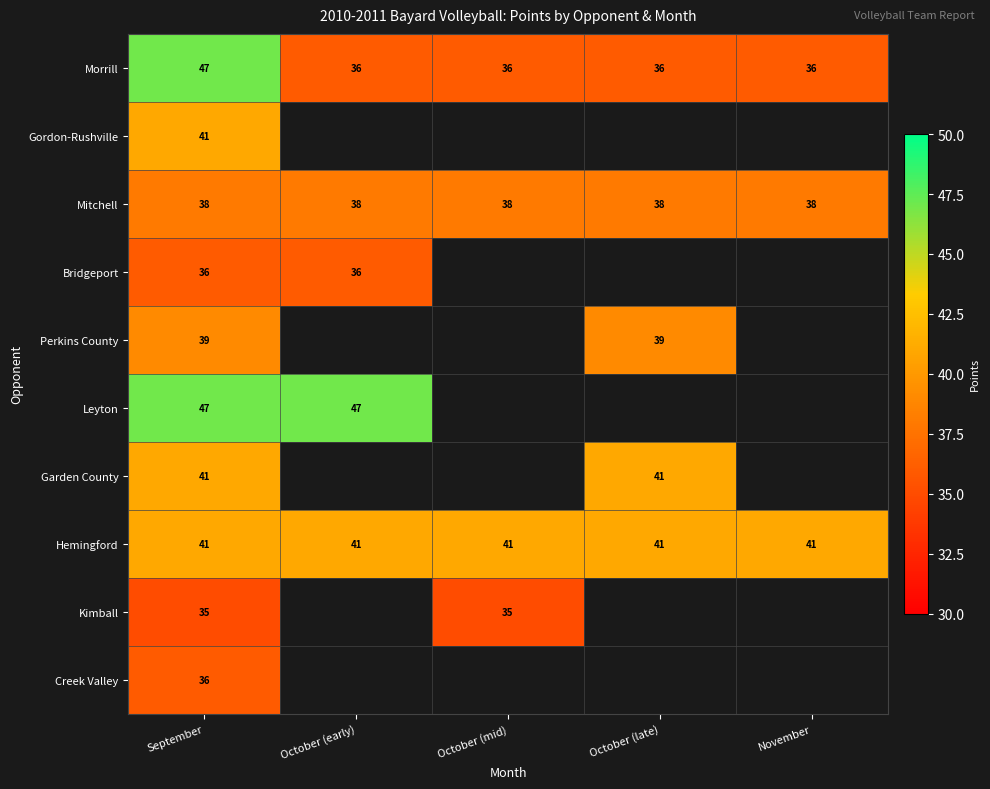

What is the total value across all series at September?

401